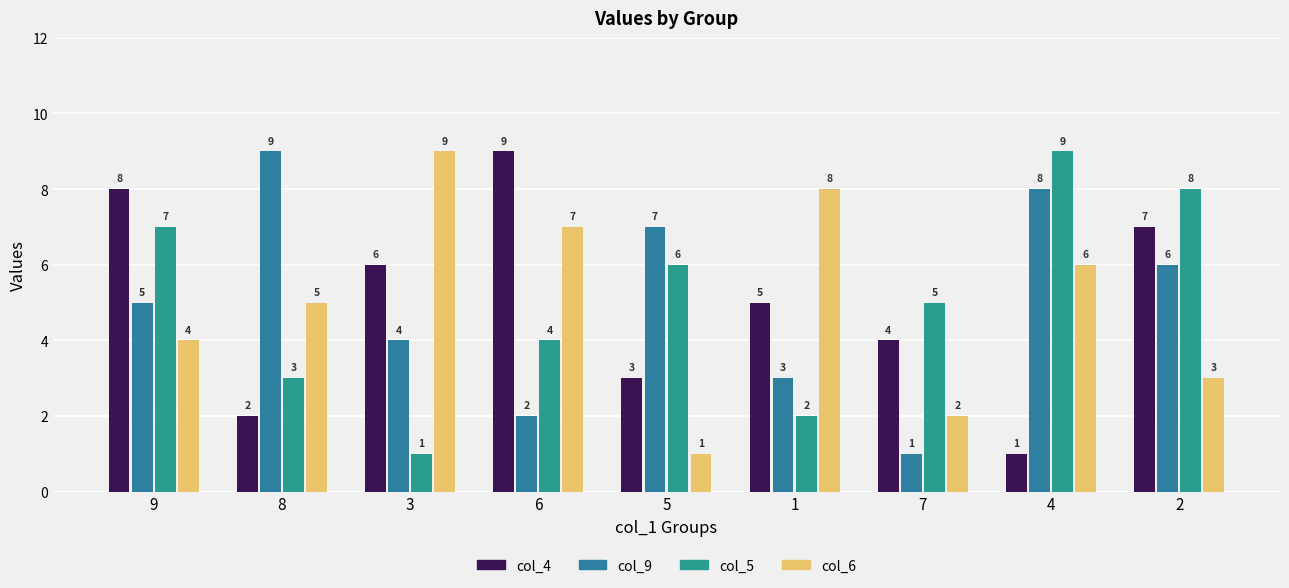

What is the label of the 5th bar from the left?

5